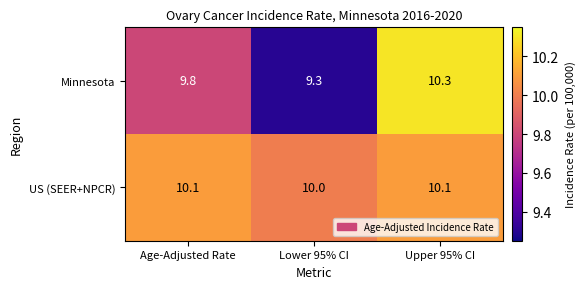

True or false: Minnesota has a value of 10.3 at Upper 95% CI.

True